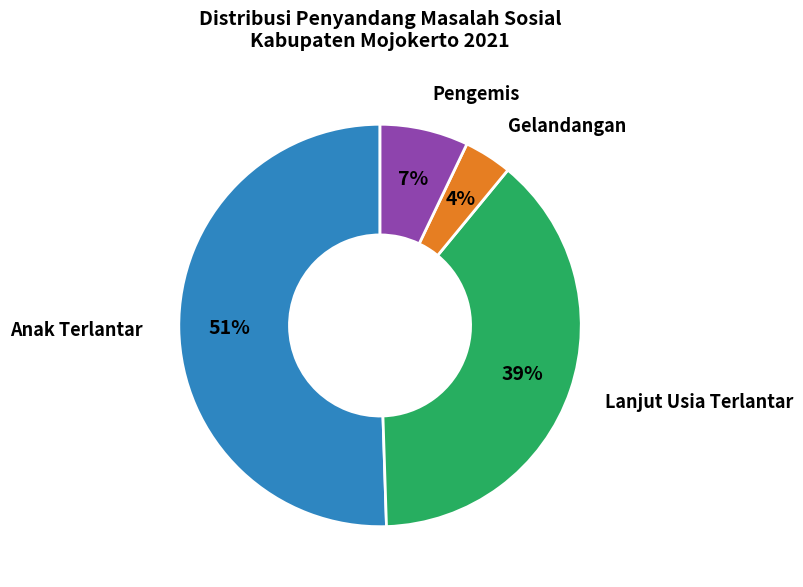

How many slices are in this pie chart?

4